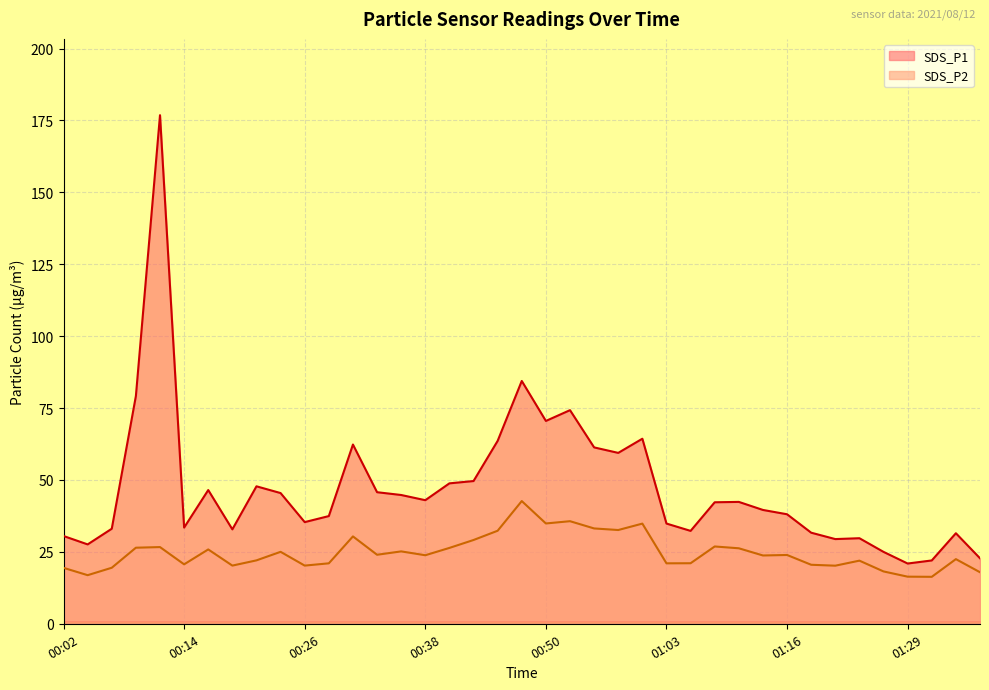

Reading left to right, extract all data points from this chart.

SDS_P1: 30.5	27.6	33.0	79.2	176.8	33.5	46.5	32.8	47.8	45.5	35.4	37.5	62.3	45.8	44.8	43.0	48.8	49.6	63.6	84.4	70.5	74.3	61.3	59.4	64.3	34.9	32.3	42.2	42.4	39.6	38.1	31.7	29.4	29.8	25.0	20.9	22.0	31.5	22.8
SDS_P2: 19.4	16.9	19.5	26.4	26.7	20.7	25.9	20.2	22.1	25.0	20.2	21.0	30.4	24.0	25.2	23.8	26.4	29.1	32.4	42.7	34.9	35.7	33.1	32.6	34.8	21.0	21.1	26.9	26.2	23.8	23.9	20.5	20.2	21.9	18.2	16.4	16.3	22.5	17.9